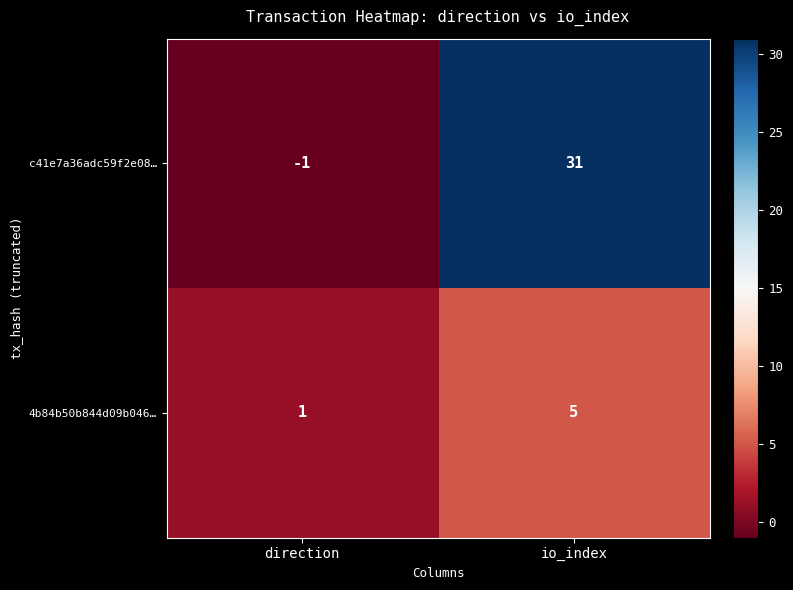

Reading left to right, extract all data points from this chart.

c41e7a36adc59f2e08…: direction=-1	io_index=31
4b84b50b844d09b046…: direction=1	io_index=5